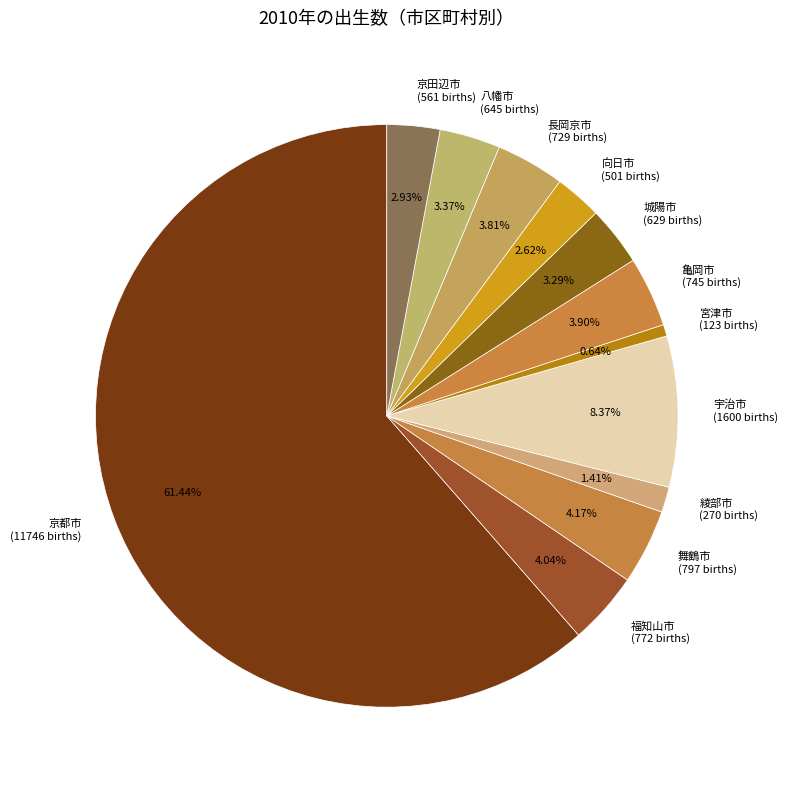

Combined, what portion of the pie is 亀岡市 and 城陽市?

7.2%